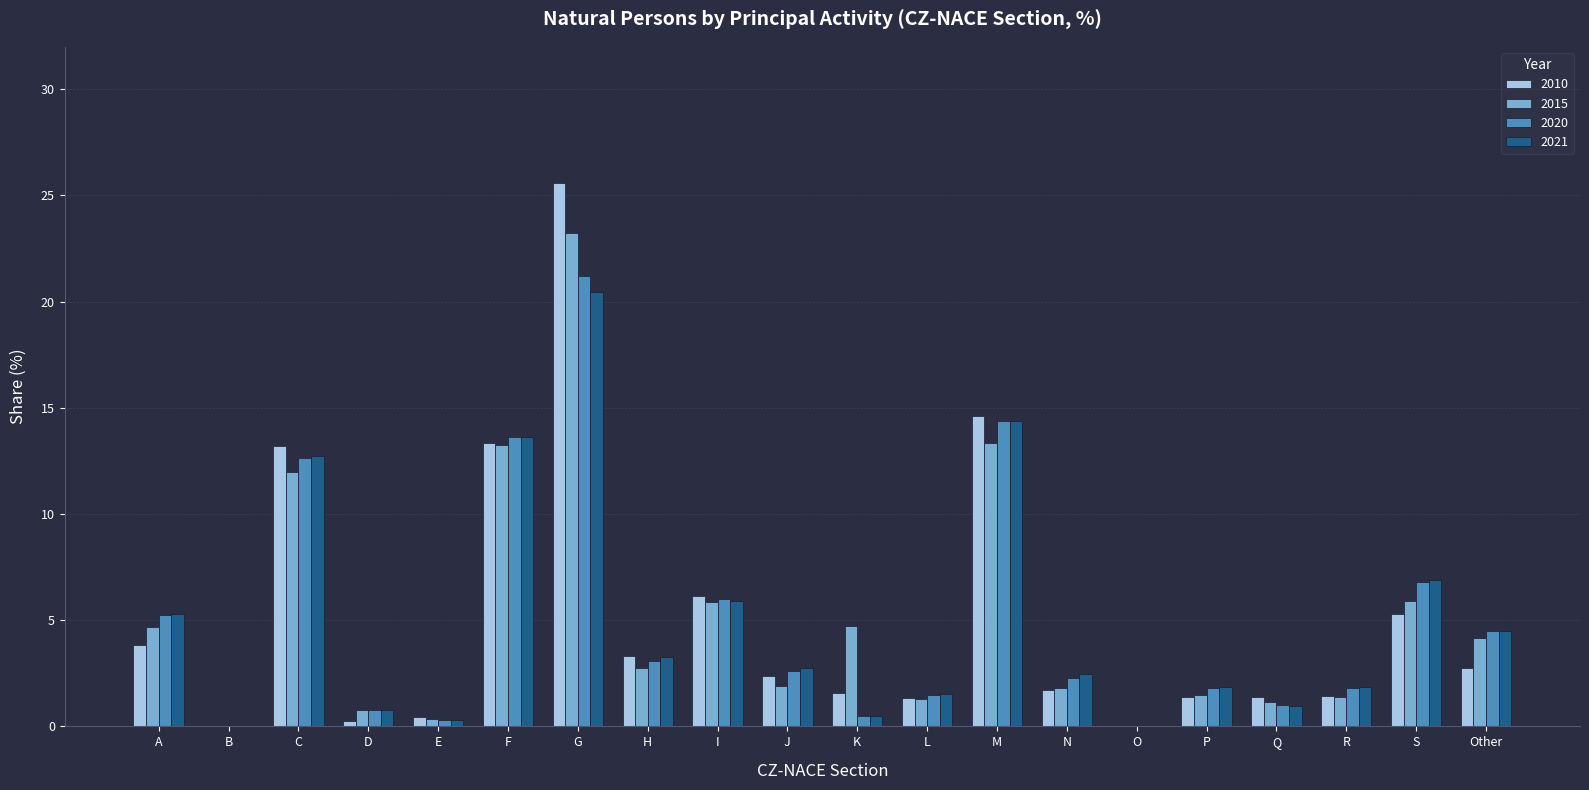

How many groups of bars are there?

20